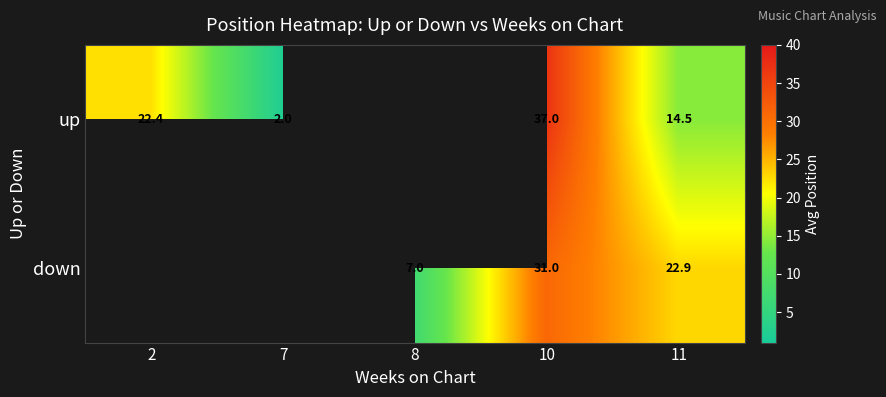

At 10, list the series in order from smallest to largest.

down, up